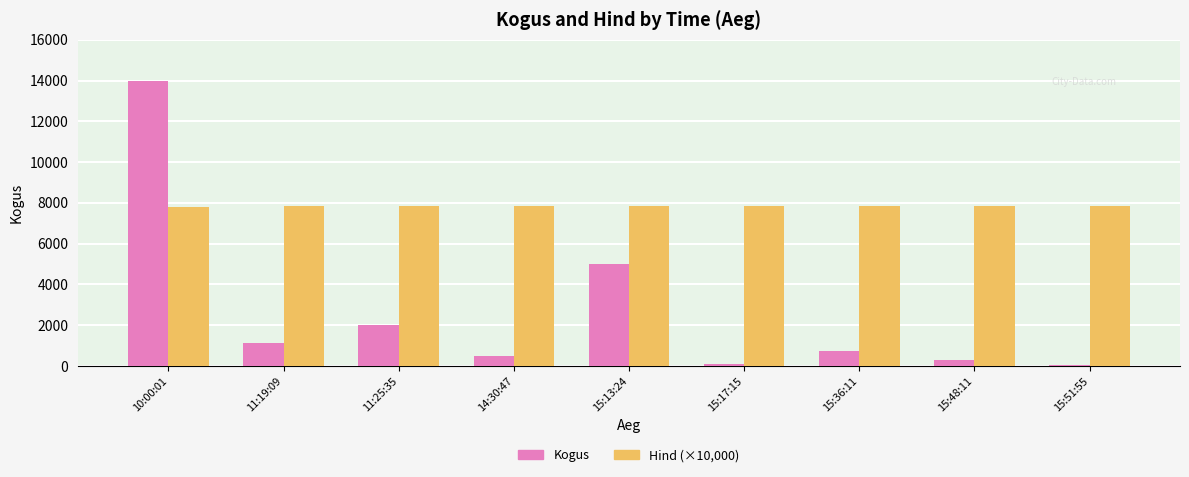

At which category does the chart reach its peak across all series?

10:00:01